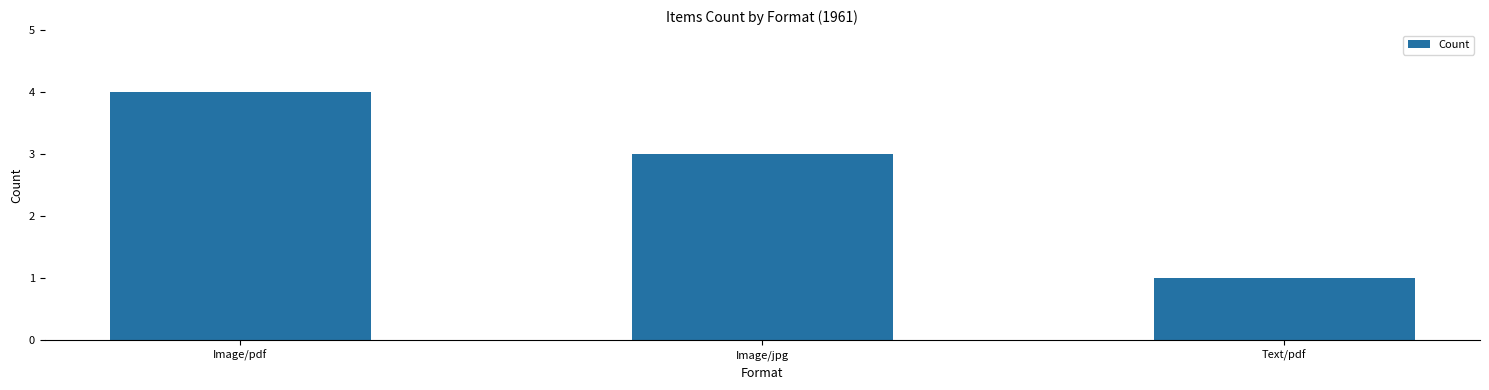

Count the number of categories in the chart.

3